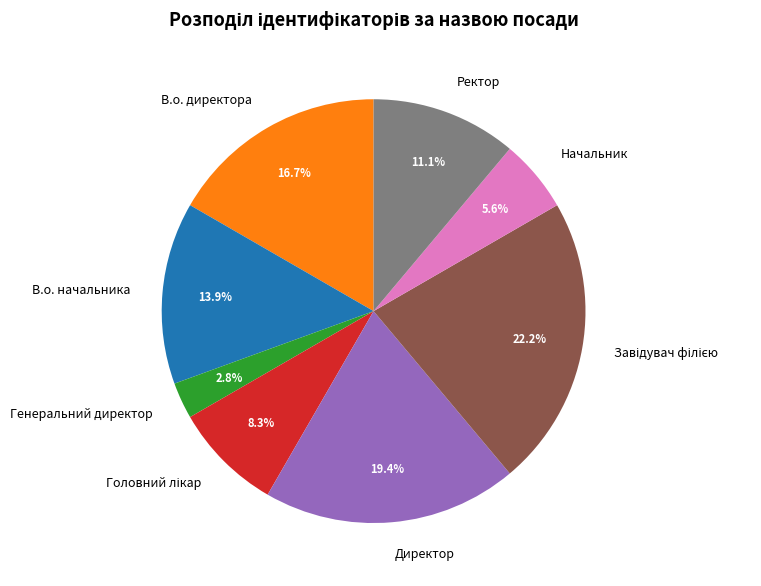

Does В.о. начальника represent more than half of the total?

No